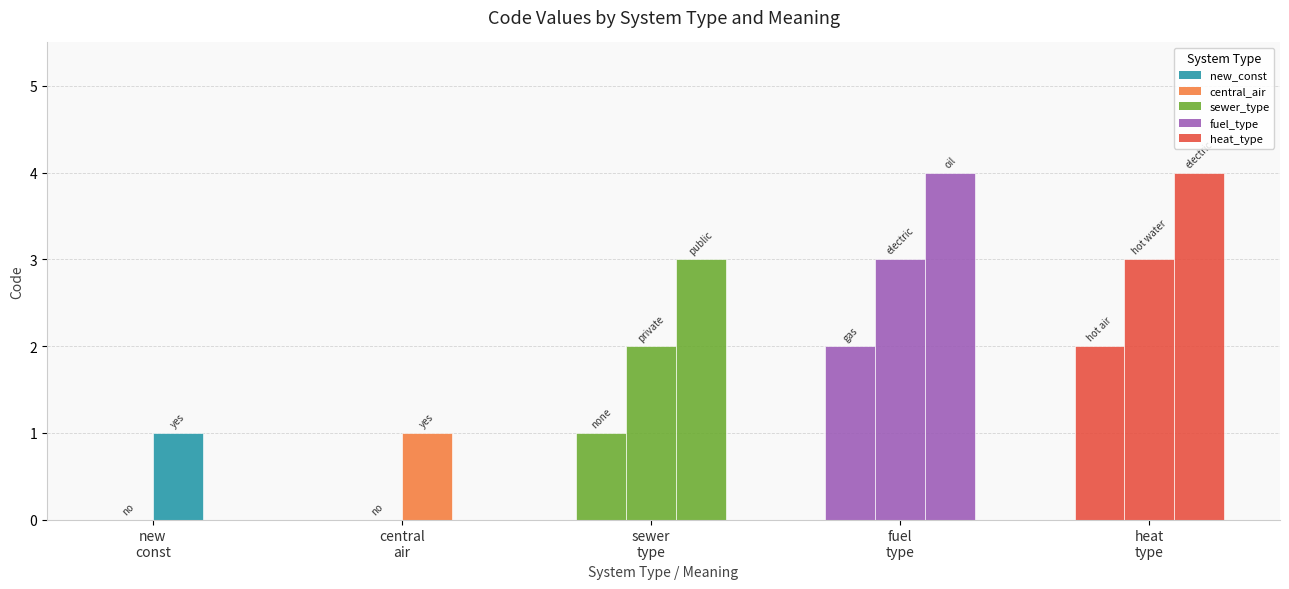

List the labels in order of value, smallest first.

0, 2, 1, 3, 4, 5, 7, 10, 6, 8, 11, 9, 12